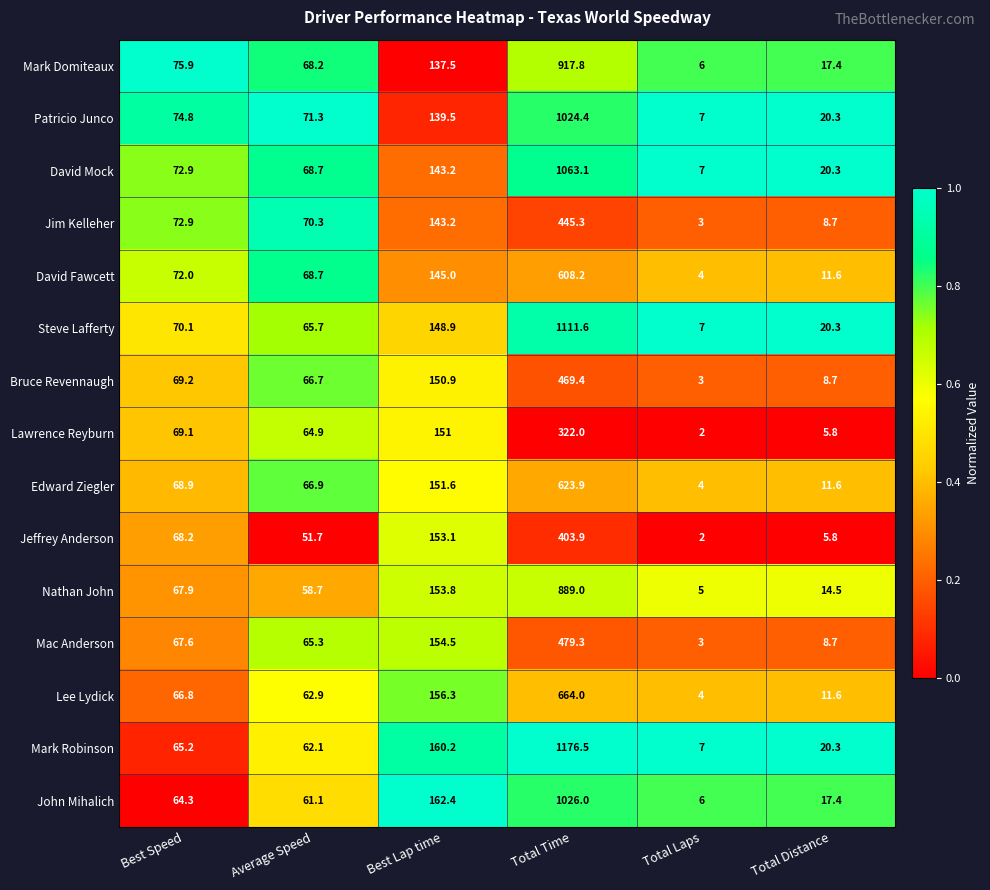

How many distinct data groups are displayed?

15